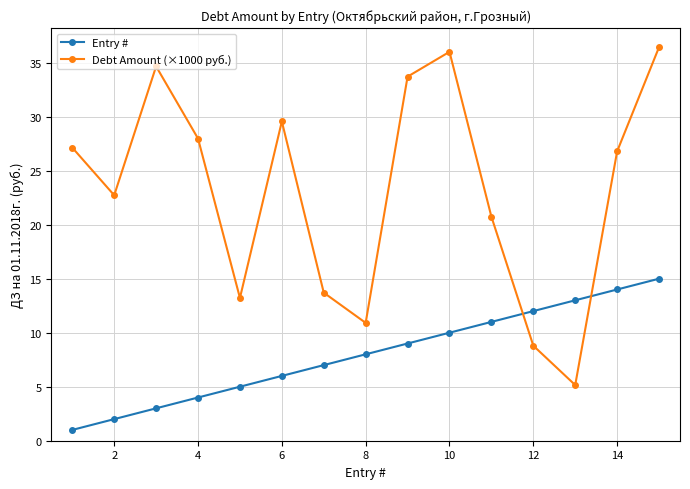

True or false: Debt Amount (×1000 руб.) and Entry # intersect in this chart.

True